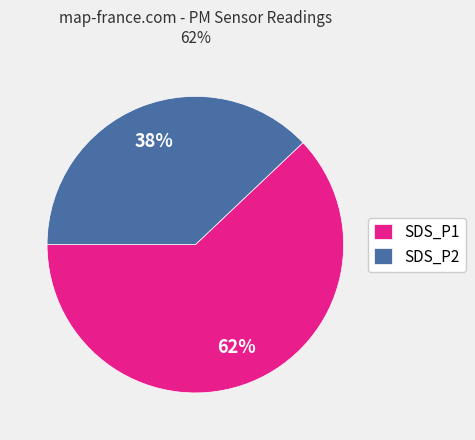

Rank the categories by value from highest to lowest.

SDS_P1, SDS_P2